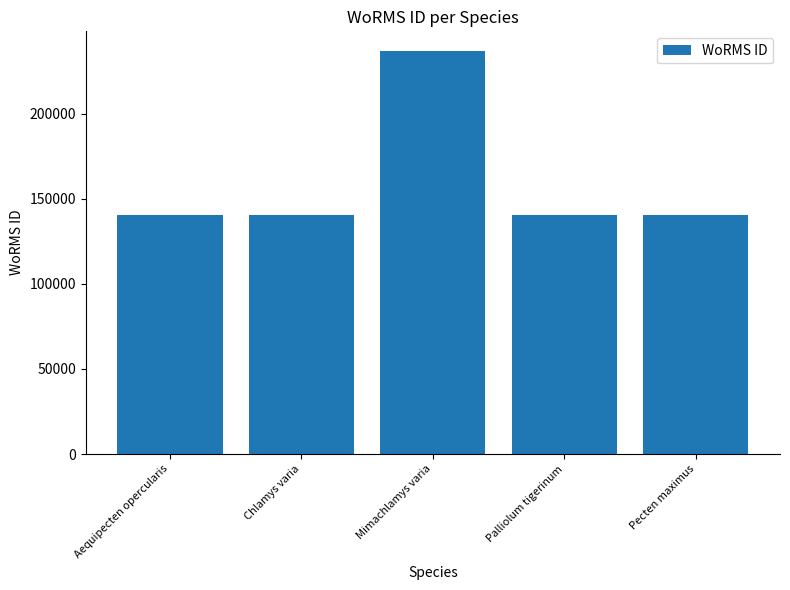

How many values are below 140710?

2